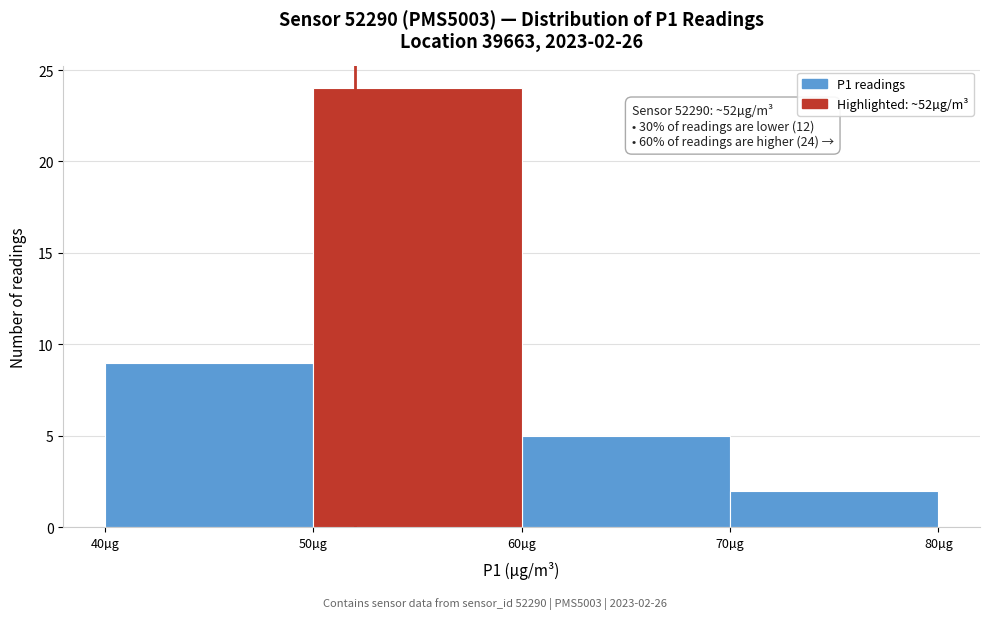

Over which range of the x-axis is the bar tallest?

50 to 60